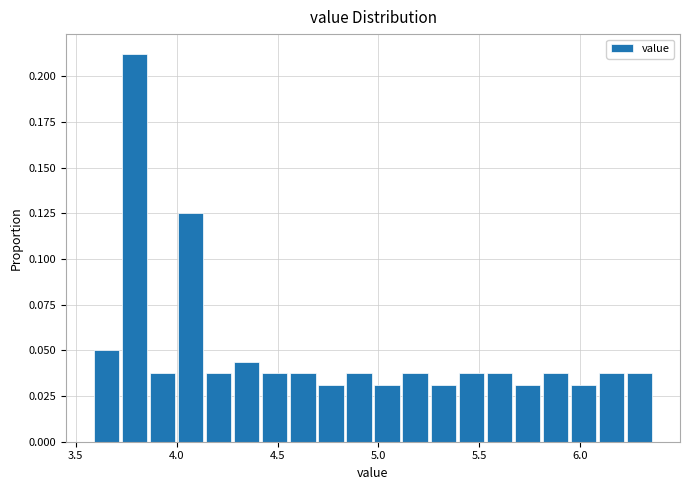

Read against the x-axis, roughly where is the centre of the tallest bar?

3.80